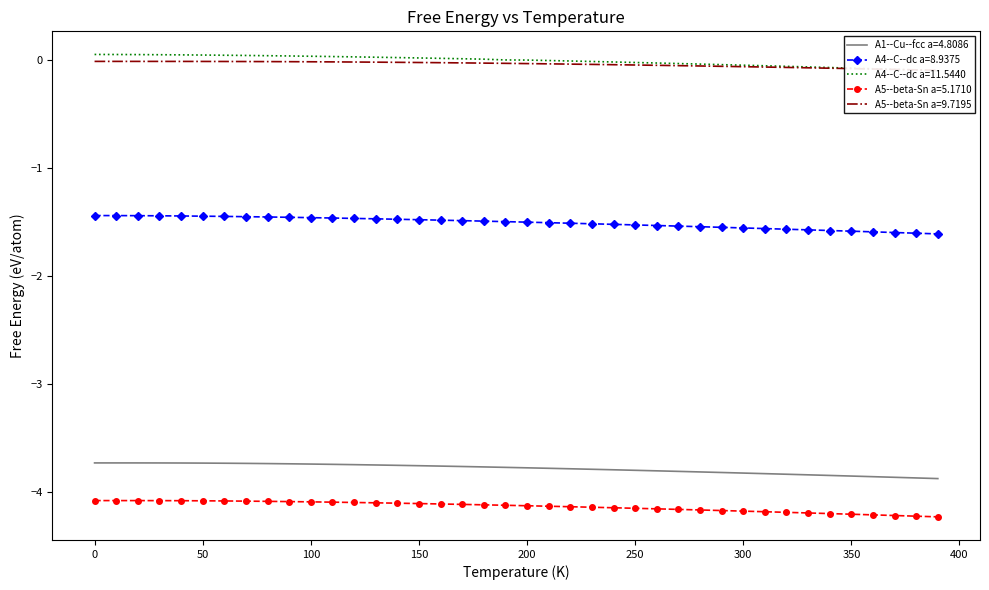

True or false: A5--beta-Sn a=5.1710 and A1--Cu--fcc a=4.8086 intersect in this chart.

False